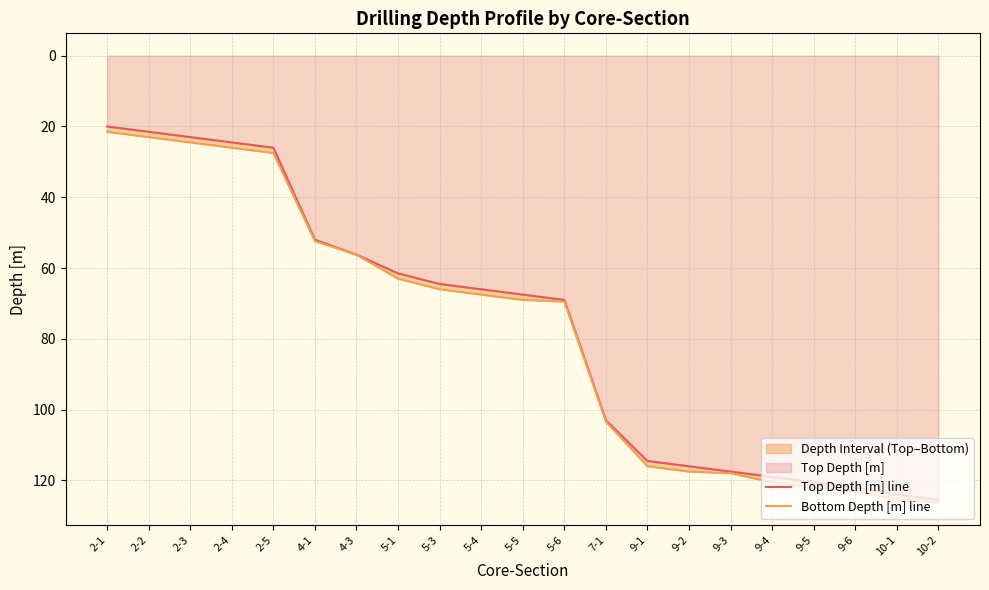

True or false: Bottom Depth [m] line and Top Depth [m] line intersect in this chart.

False